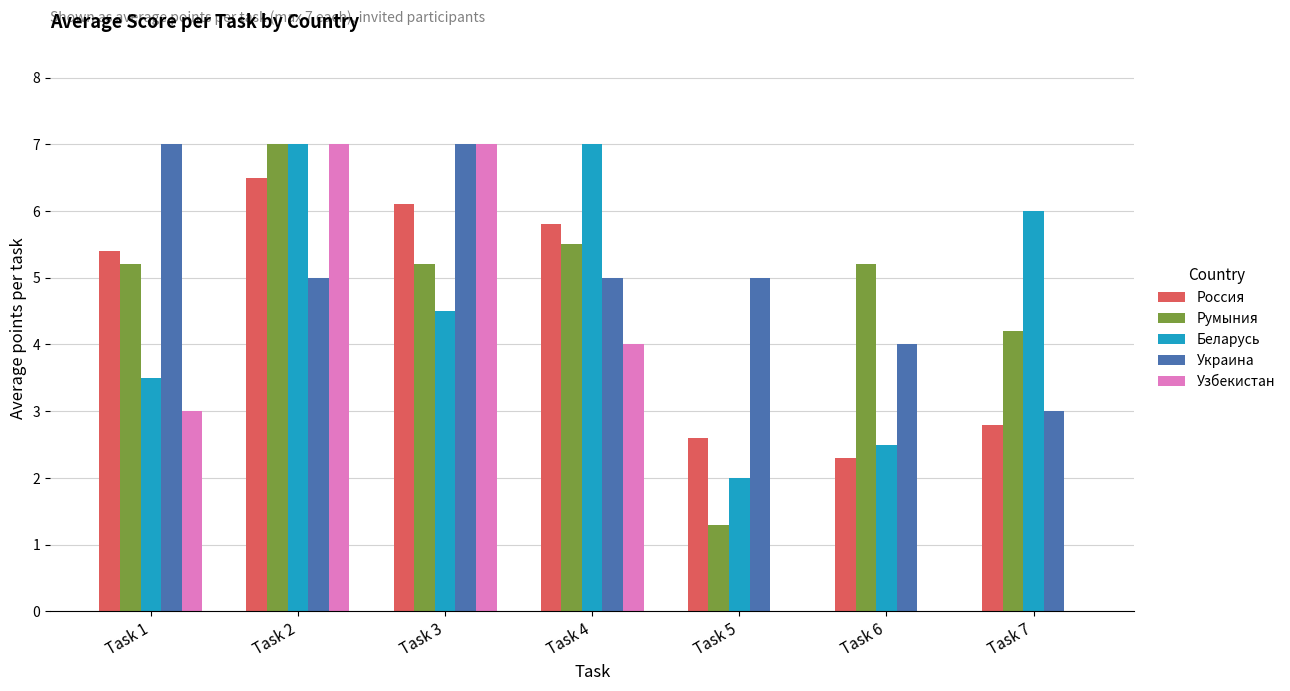

Which series has the largest total across all categories?

Украина